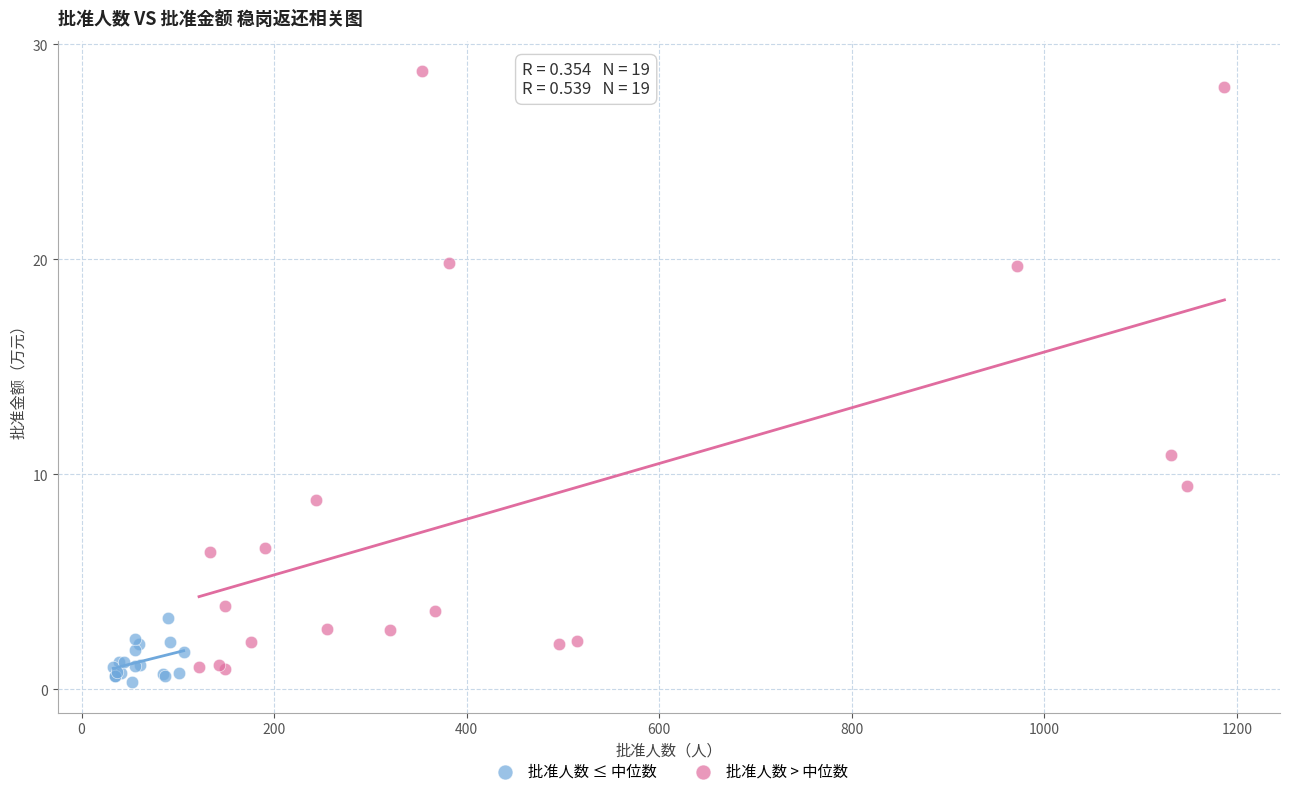

What are all the series names shown in the legend?

批准人数 ≤ 中位数, 批准人数 > 中位数